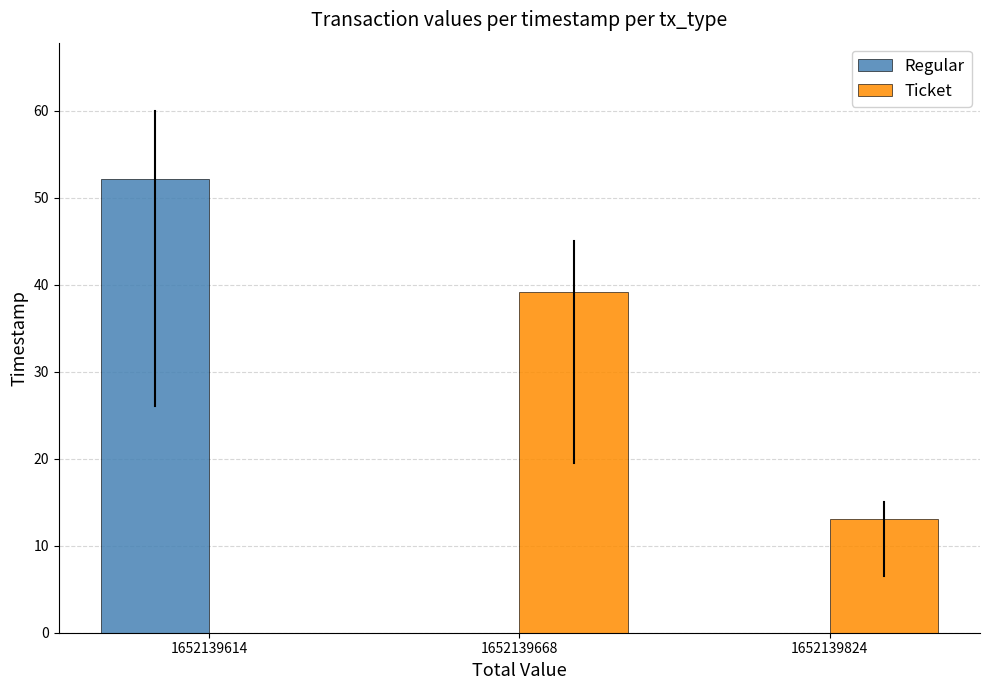

What is the highest value of the Ticket series?

39.1